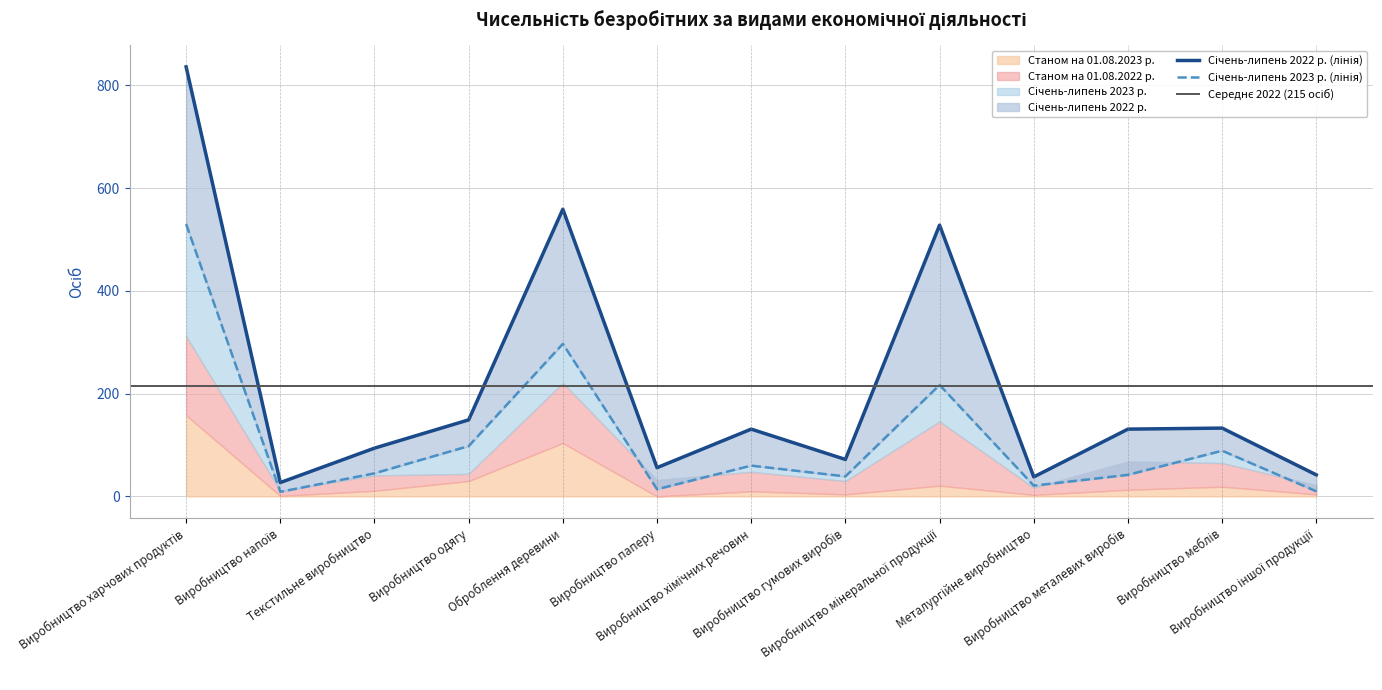

What is the difference between the second highest and minimum values in the Січень-липень 2022 р. series?

532